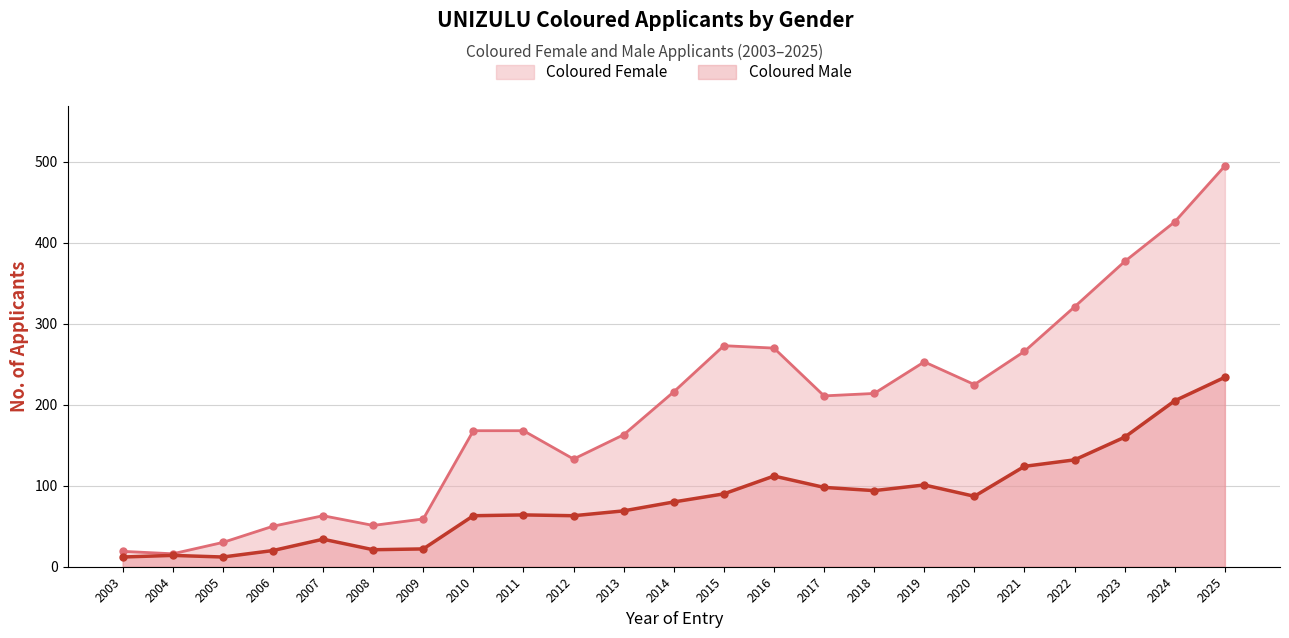

Is the value of Coloured Male at 2006 greater than the value of Coloured Female at 2014?

No